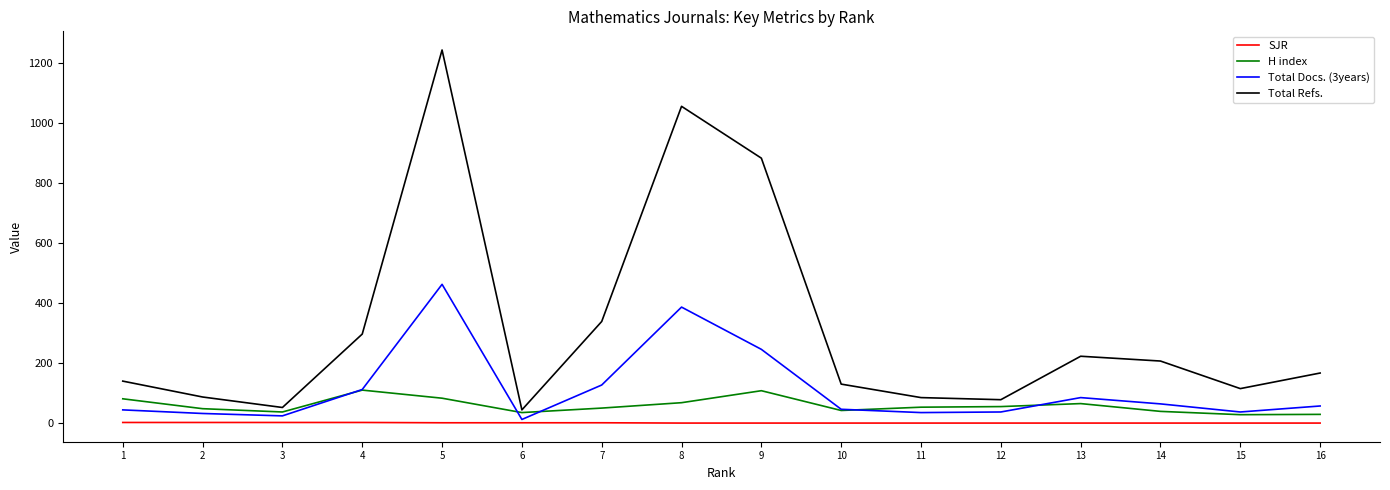

At which category is the sum across all series the highest?

5